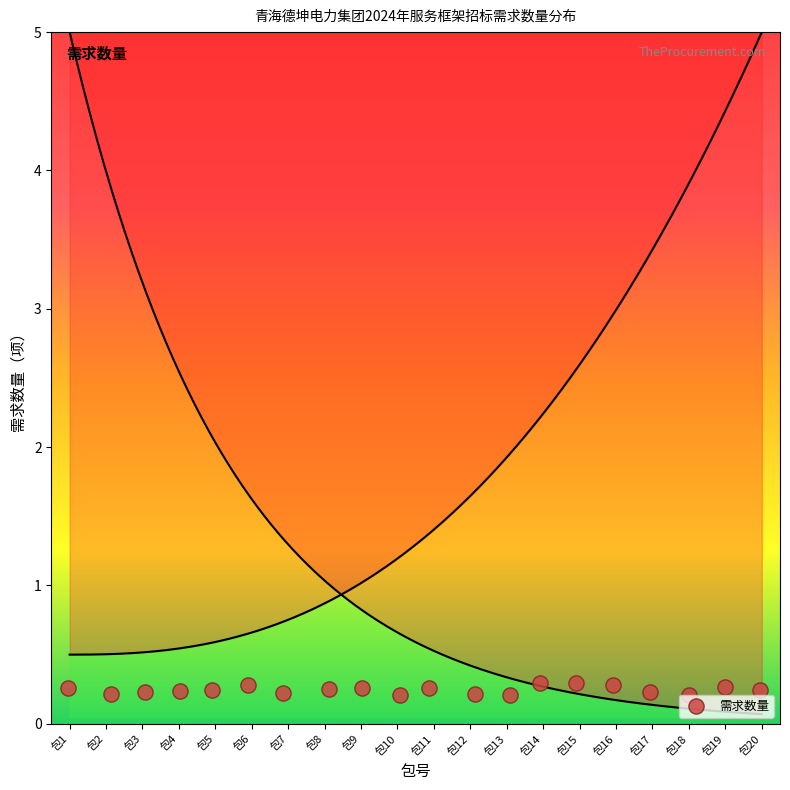

Which has a higher value, 包8 or 包13?

包8